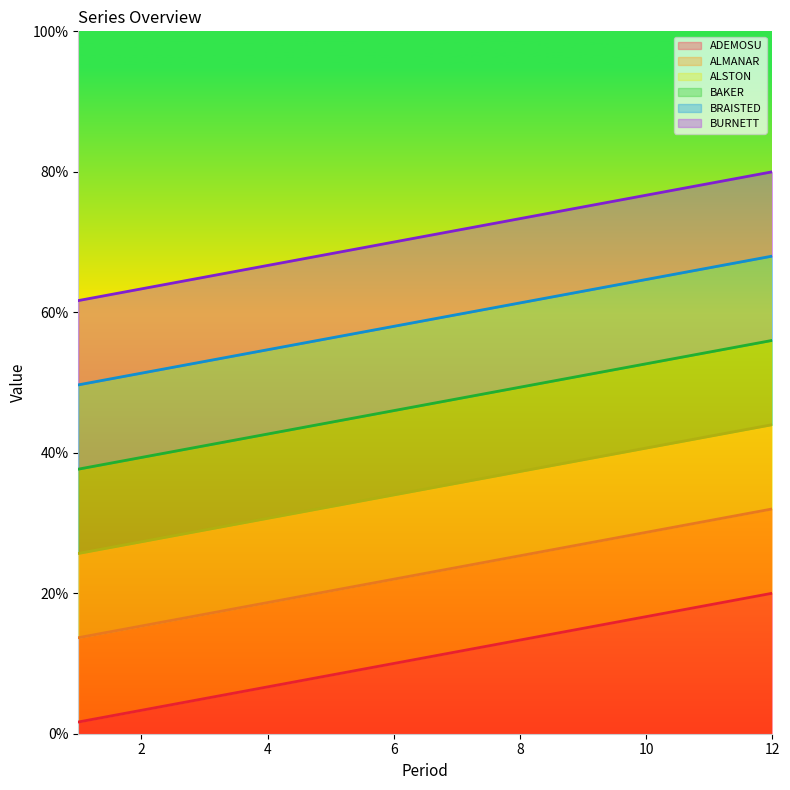

What is the value of the ALSTON point at the 1st from the left?

25.7